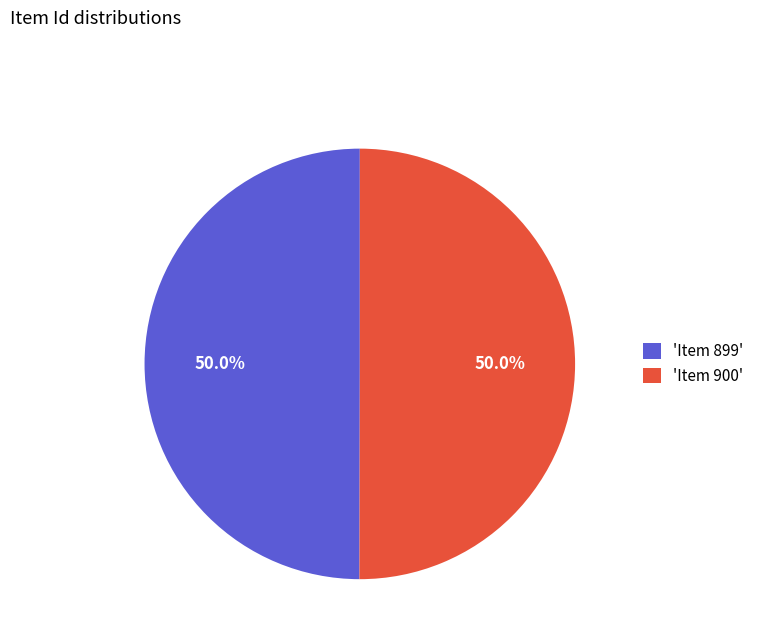

How much of the chart is everything except 'Item 899'?

50.0%